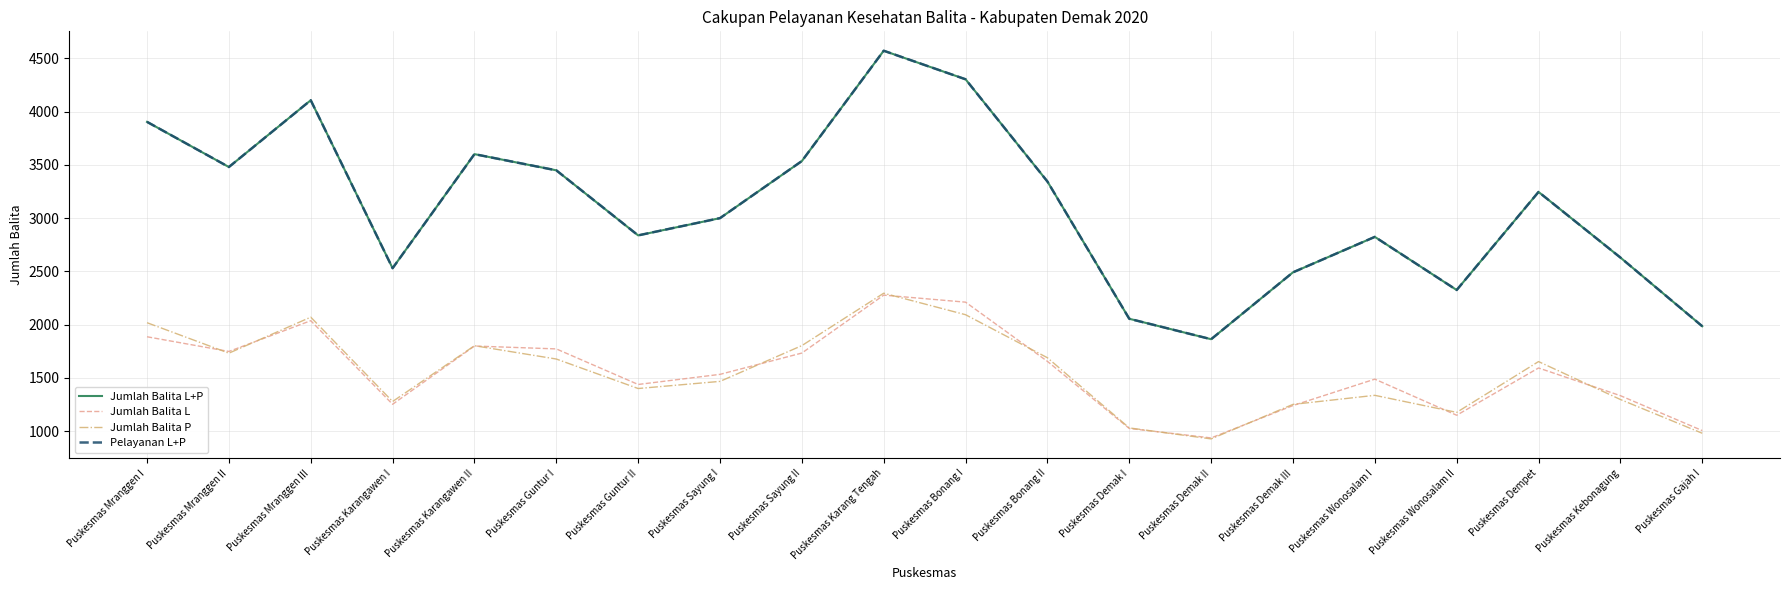

Which label corresponds to the smallest value in the chart?

Puskesmas Demak II